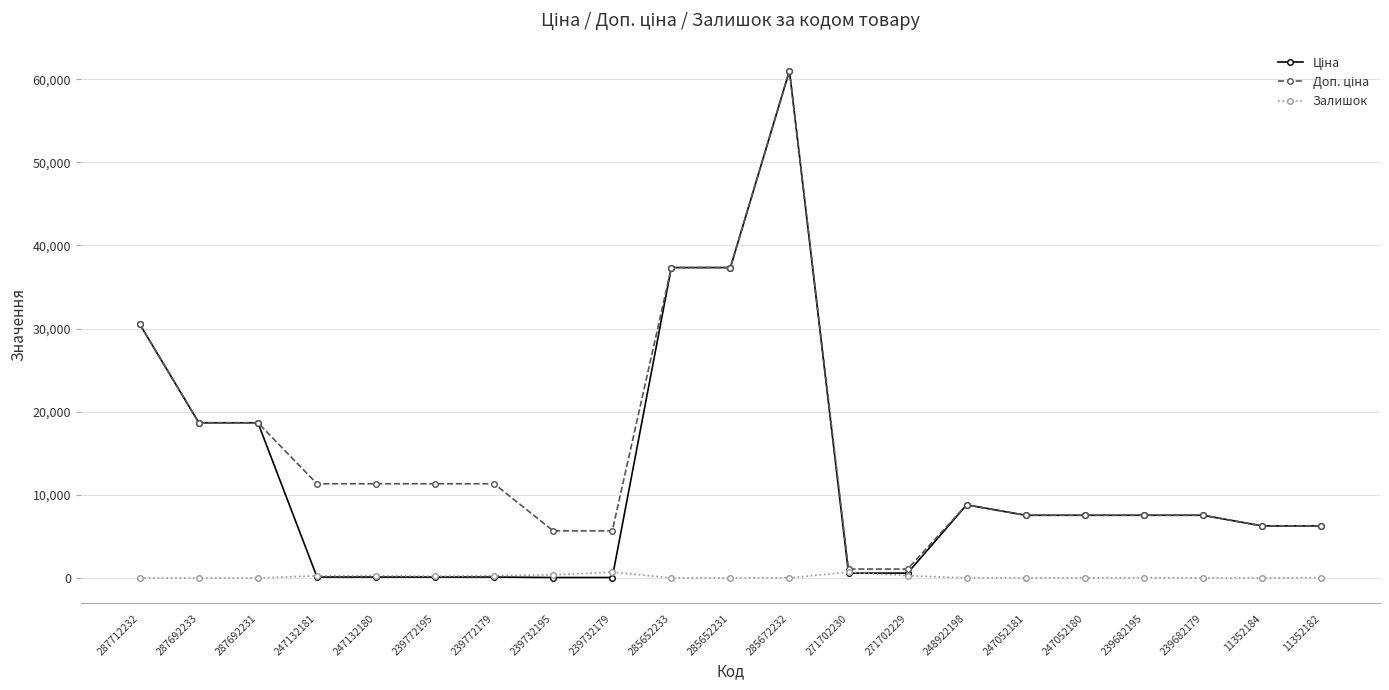

At which category is the sum across all series the highest?

285672232